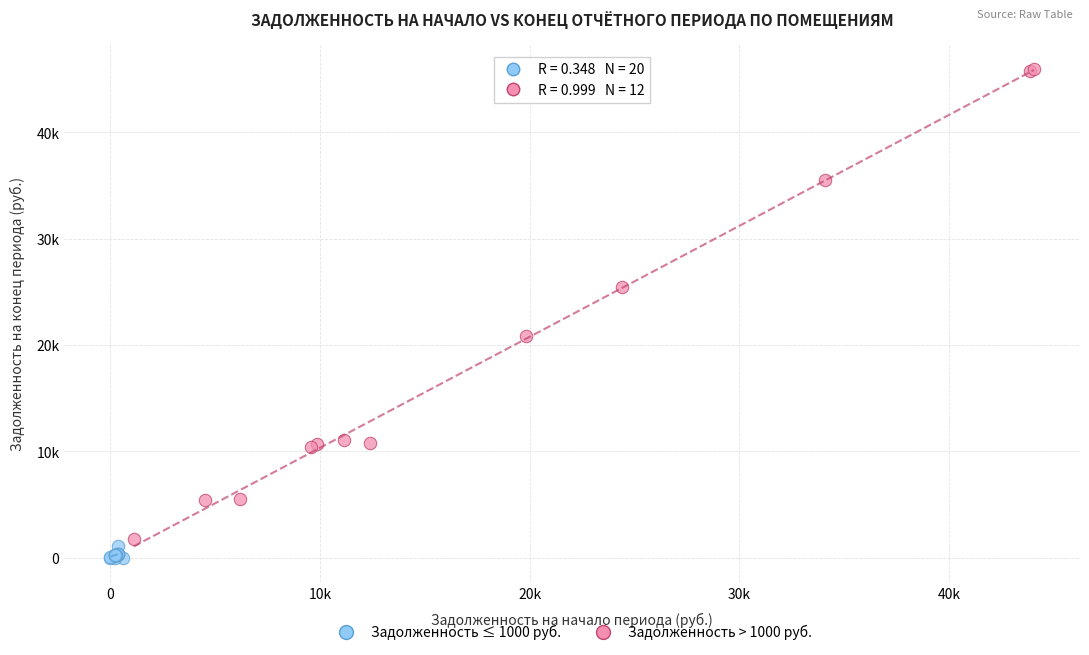

Which series has the largest Y range (max minus min)?

Задолженность > 1000 руб.